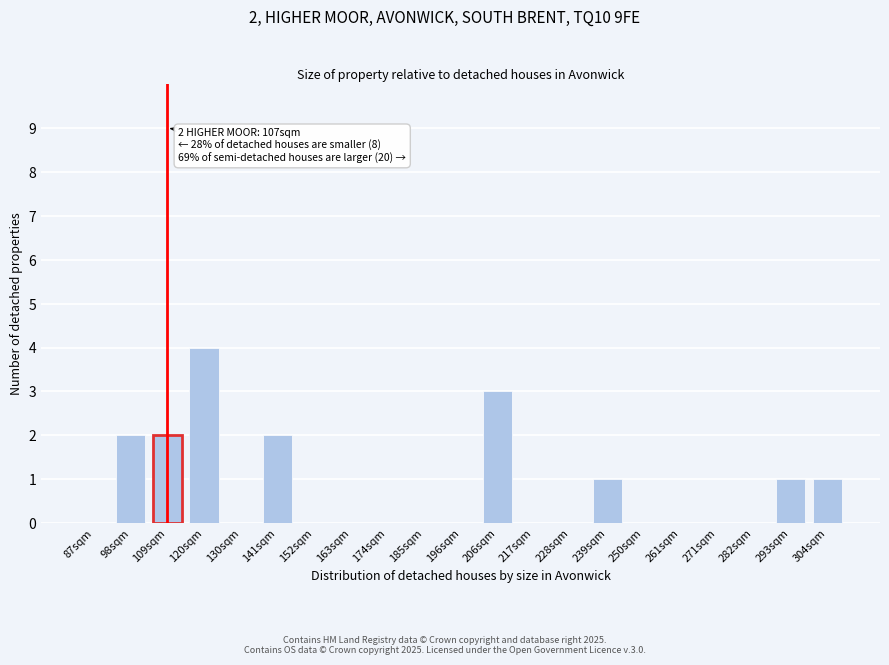

Reading left to right, list all the values displayed in this chart.

87sqm=0	98sqm=2	109sqm=2	120sqm=4	130sqm=0	141sqm=2	152sqm=0	163sqm=0	174sqm=0	185sqm=0	196sqm=0	206sqm=3	217sqm=0	228sqm=0	239sqm=1	250sqm=0	261sqm=0	271sqm=0	282sqm=0	293sqm=1	304sqm=1